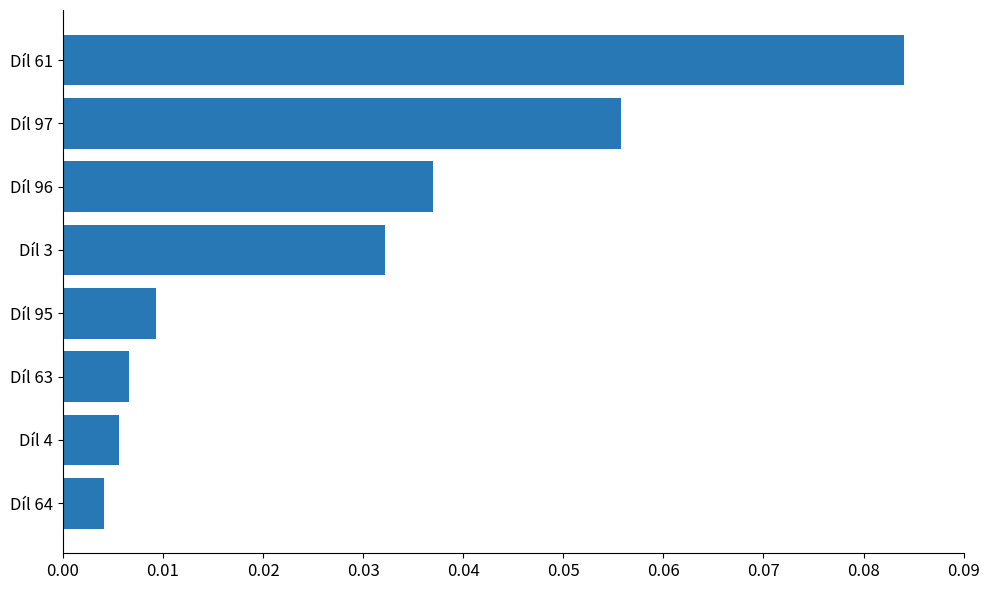

The value at Díl 97 is 0.0. True or false?

False